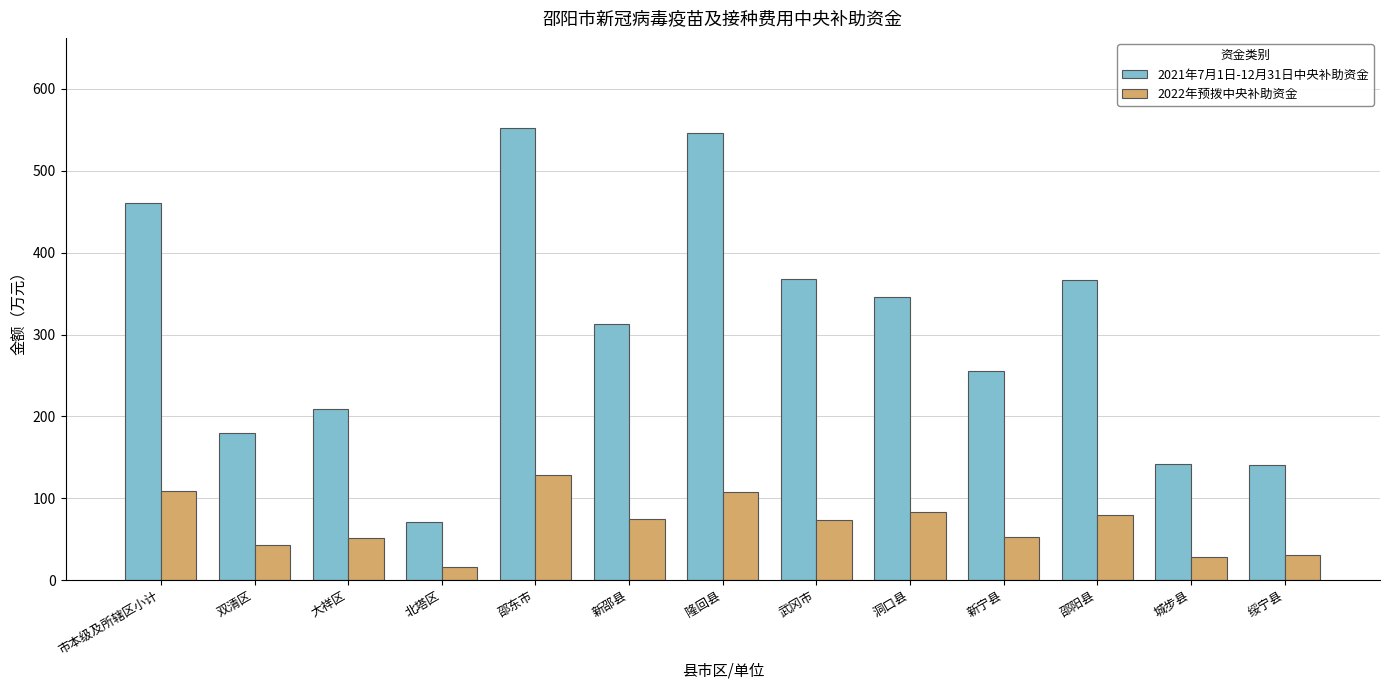

Which label corresponds to the smallest value in the chart?

北塔区